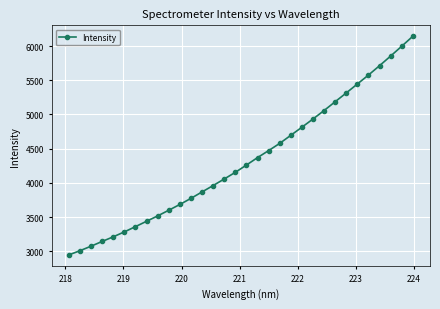

How many data points are less than 4261?

16